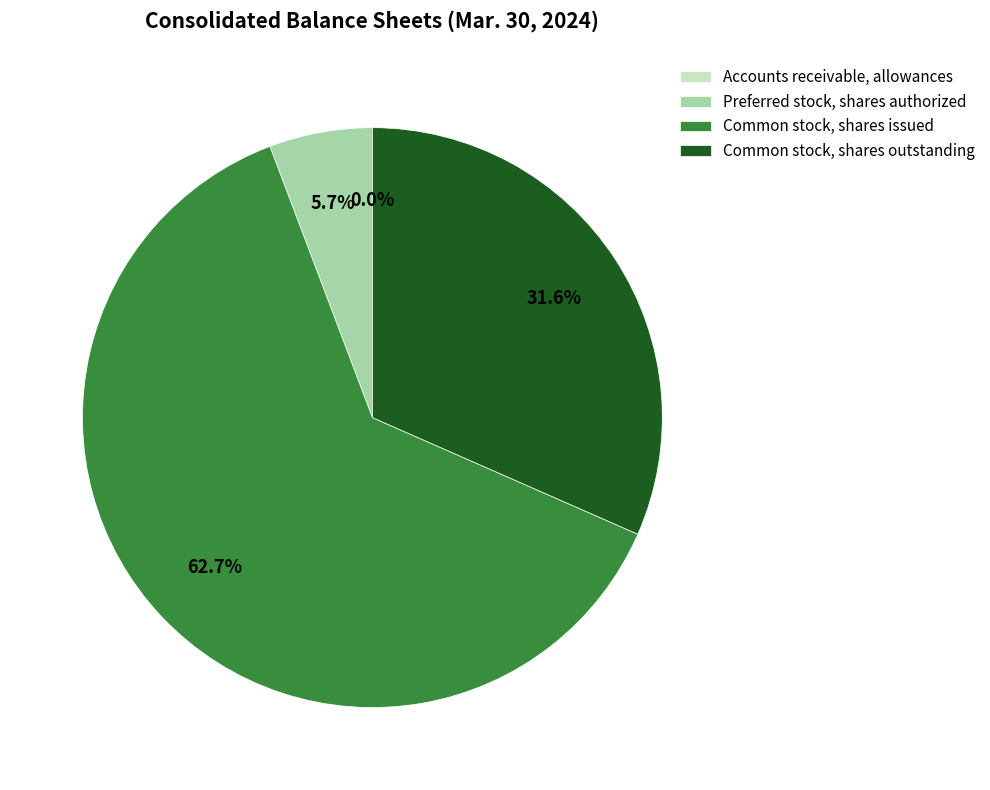

True or false: Preferred stock, shares authorized accounts for 6% of the total.

True